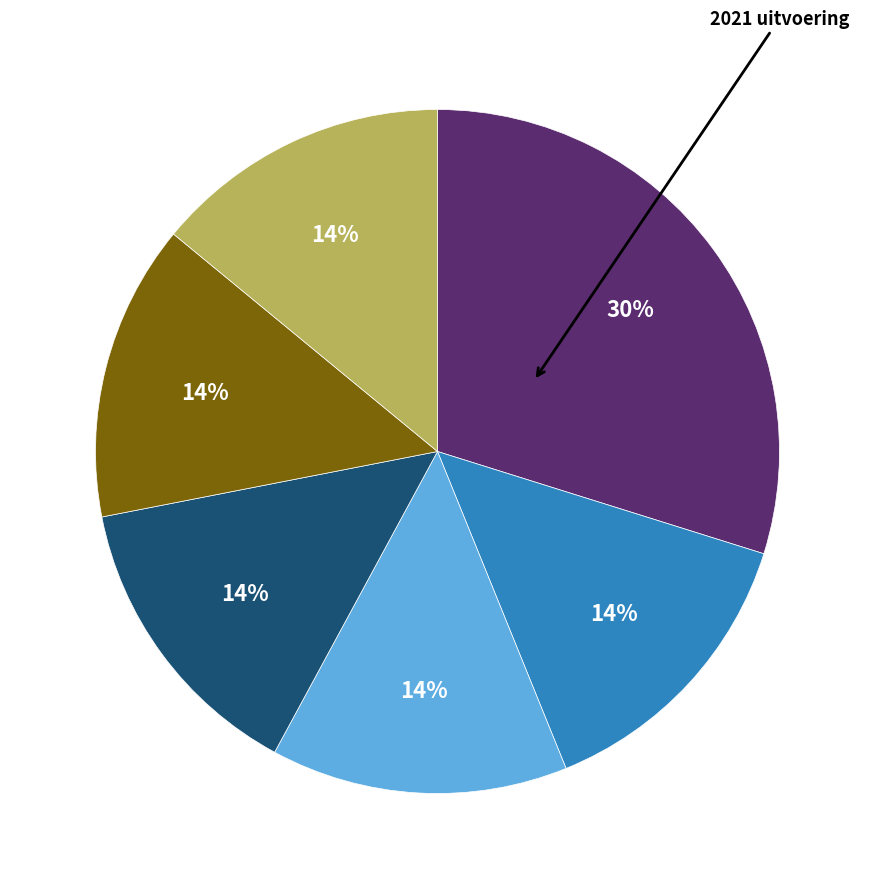

Is there any slice that represents more than half of the pie?

No